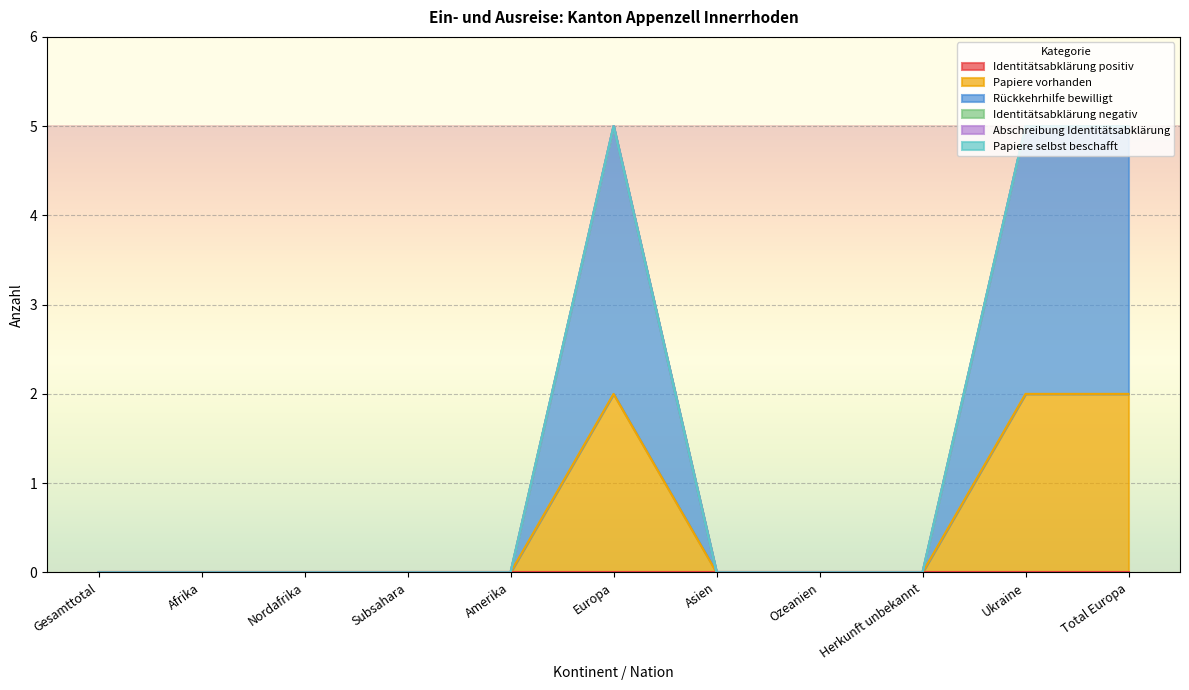

Count the Rückkehrhilfe bewilligt values in the range 0 to 3.

11